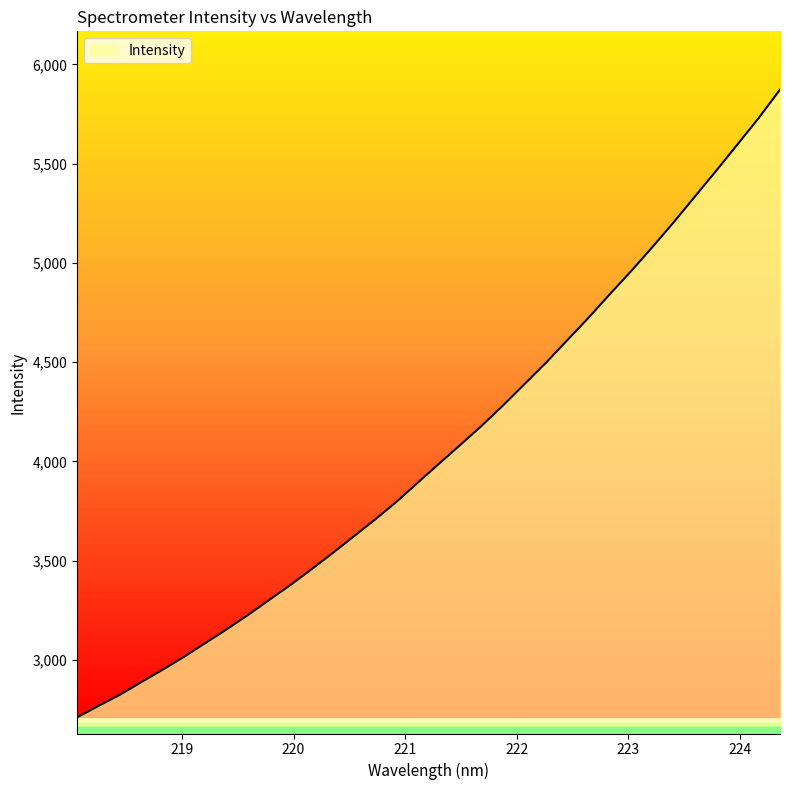

True or false: the data shows 4414.9 at 219.589.

False